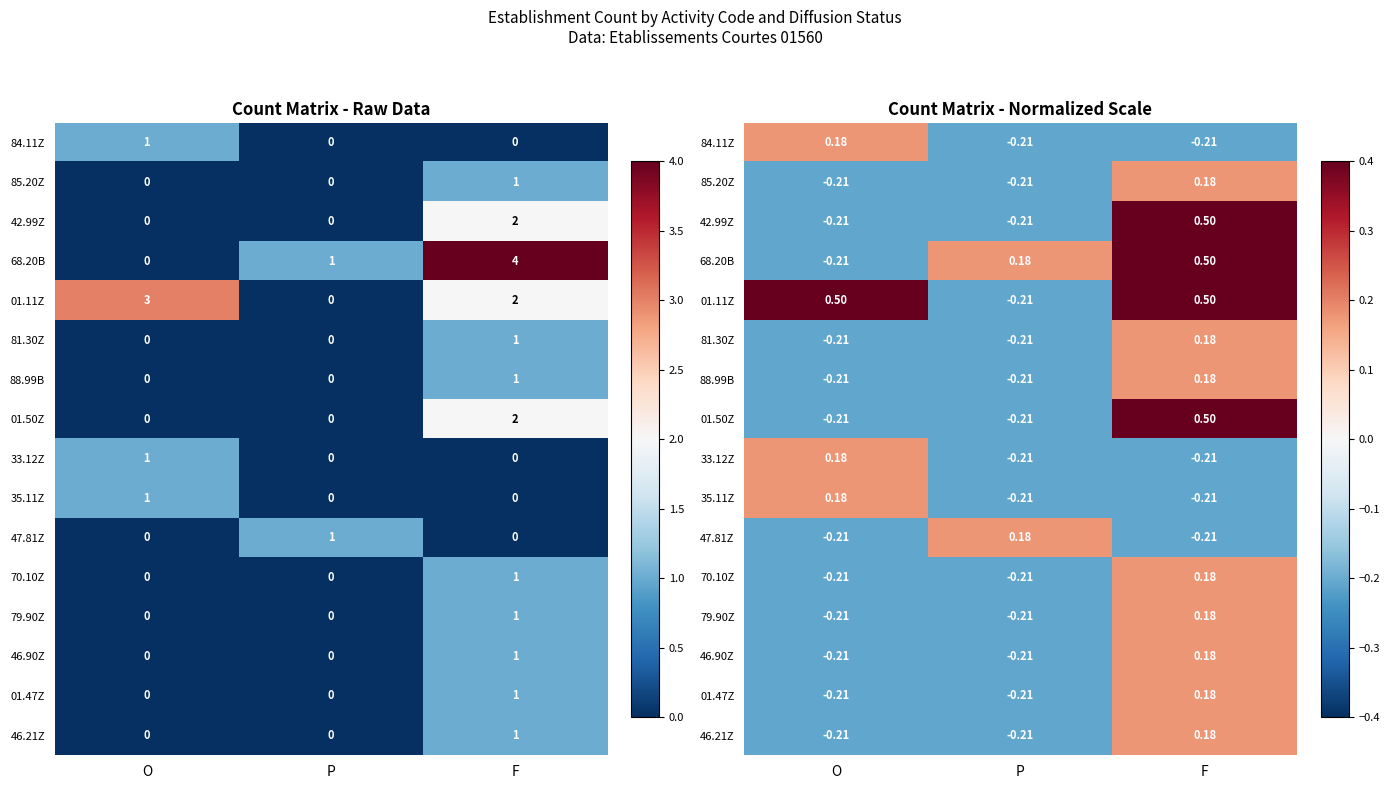

How many values in 85.20Z are below zero?

2